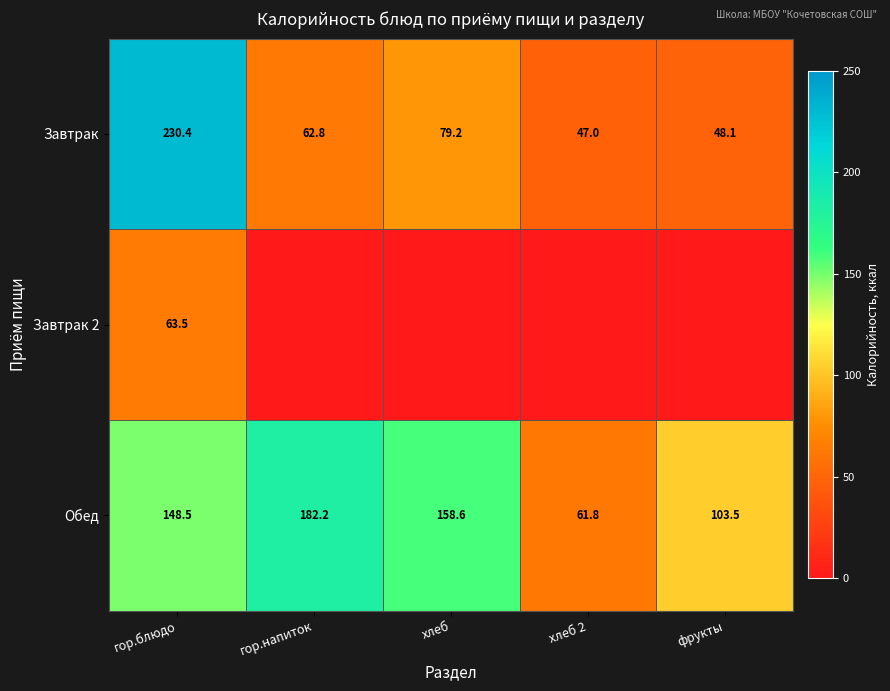

At which label does Завтрак first exceed 62?

гор.блюдо